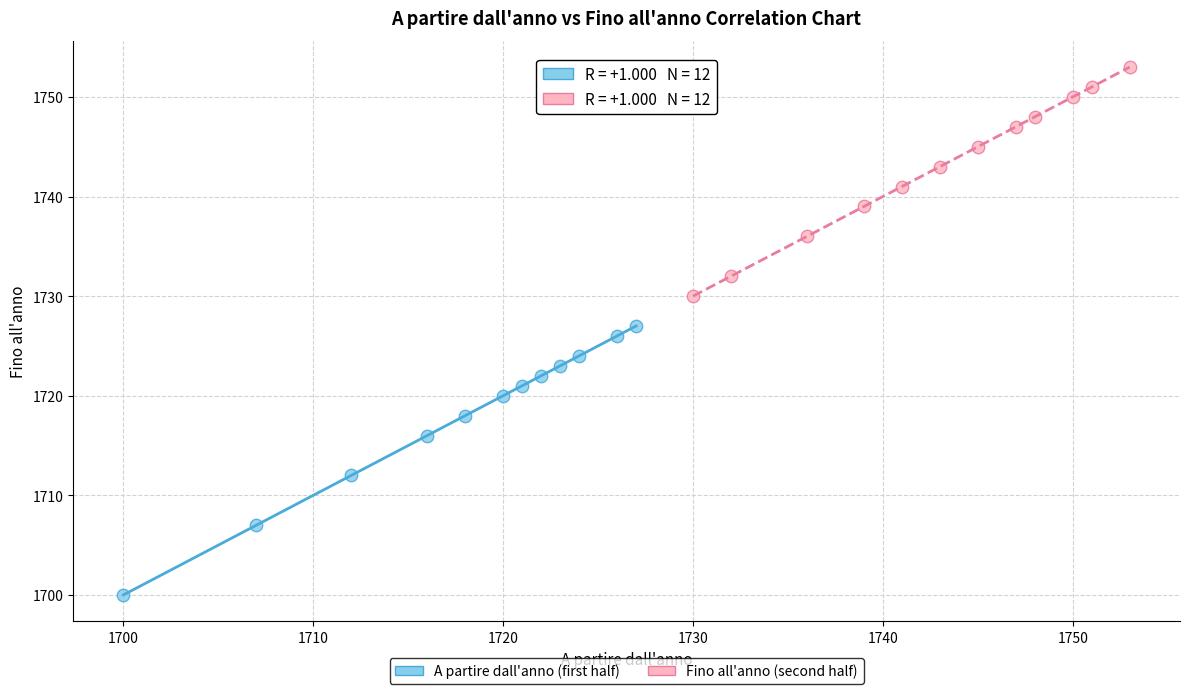

Which series contains the highest Y value?

Fino all'anno (second half)